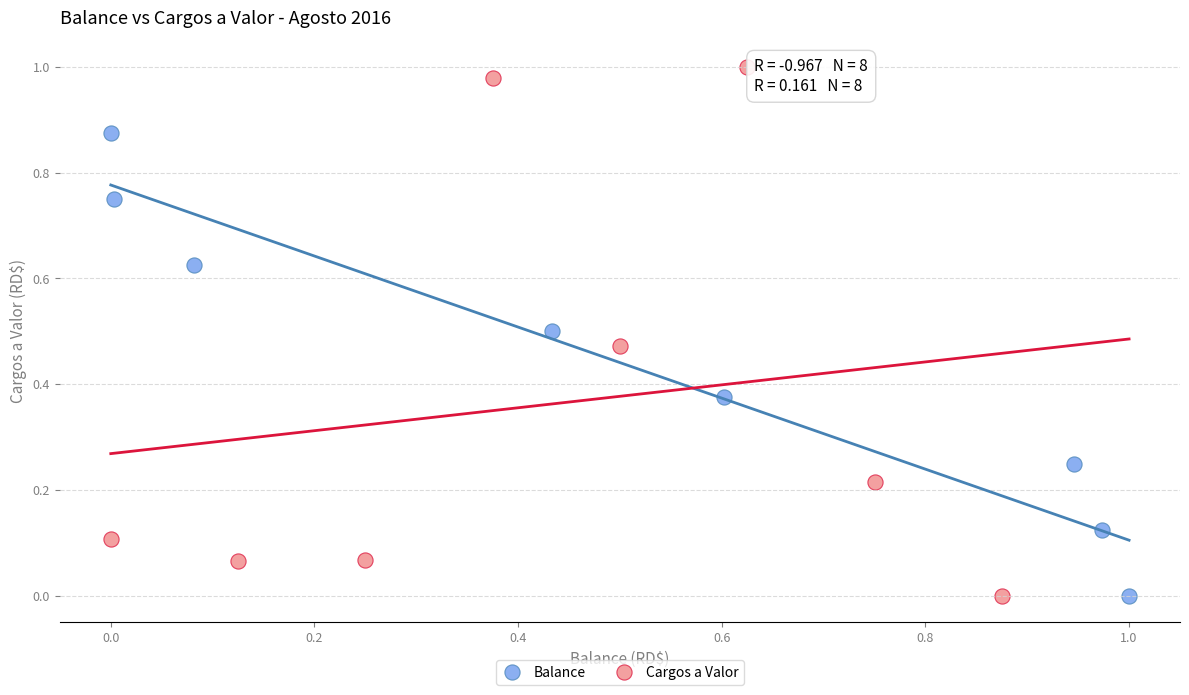

Which series has the largest Y range (max minus min)?

Cargos a Valor